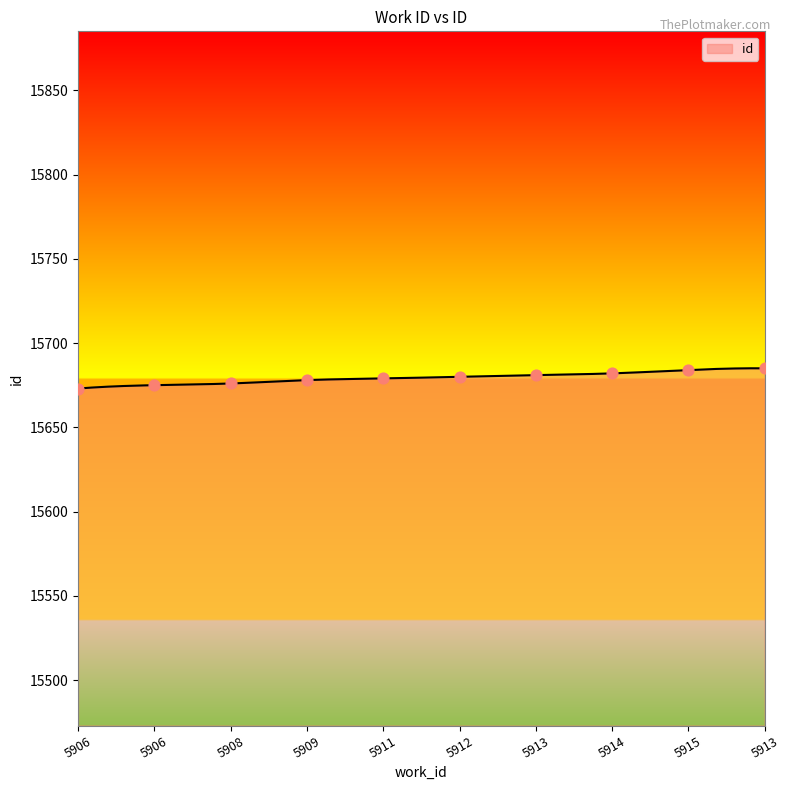

What is the change in value from 5908 to 5909?

+2